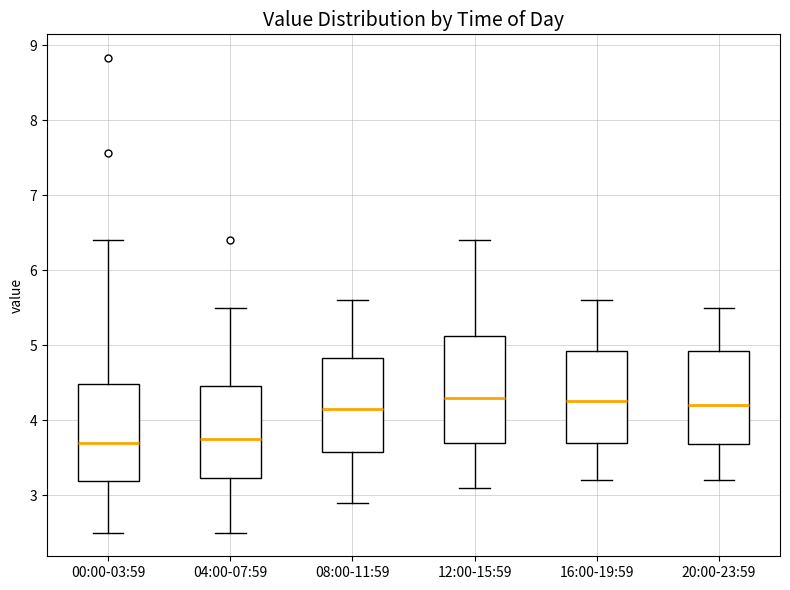

Where does the median line of the box for 04:00-07:59 sit on the y-axis? The values are not printed on the chart, so give them approximately, as read against the axis.

3.8